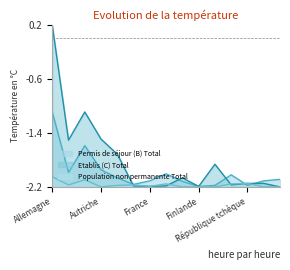

Reading right to left, list all the values displayed in this chart.

Permis de séjour (B) Total: -2.1	-2.1	-2.2	-2.0	-2.2	-2.2	-2.1	-2.0	-2.1	-2.2	-2.1	-1.9	-1.6	-2.0	-1.1
Etablis (C) Total: -2.2	-2.1	-2.1	-2.2	-1.9	-2.2	-2.1	-2.2	-2.2	-2.2	-1.7	-1.5	-1.1	-1.5	0.2
Population non permanente Total: -2.2	-2.2	-2.1	-2.2	-2.2	-2.2	-2.2	-2.2	-2.2	-2.2	-2.2	-2.2	-2.1	-2.2	-2.1